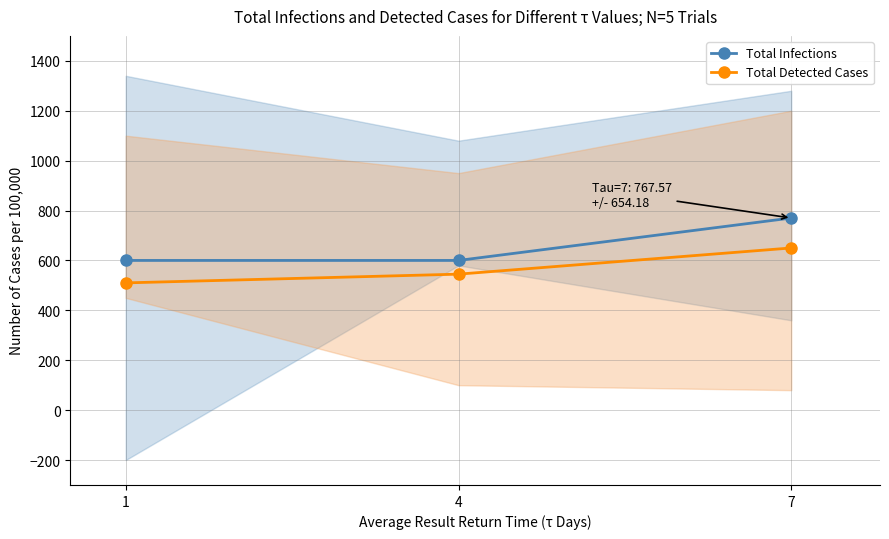

At which category does the chart reach its minimum across all series?

1